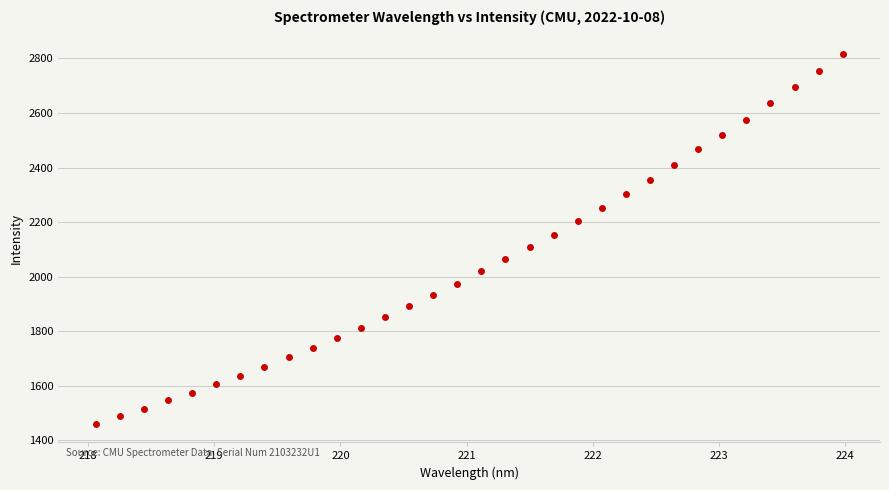

What is the range of Y values (max minus min)?

1354.5